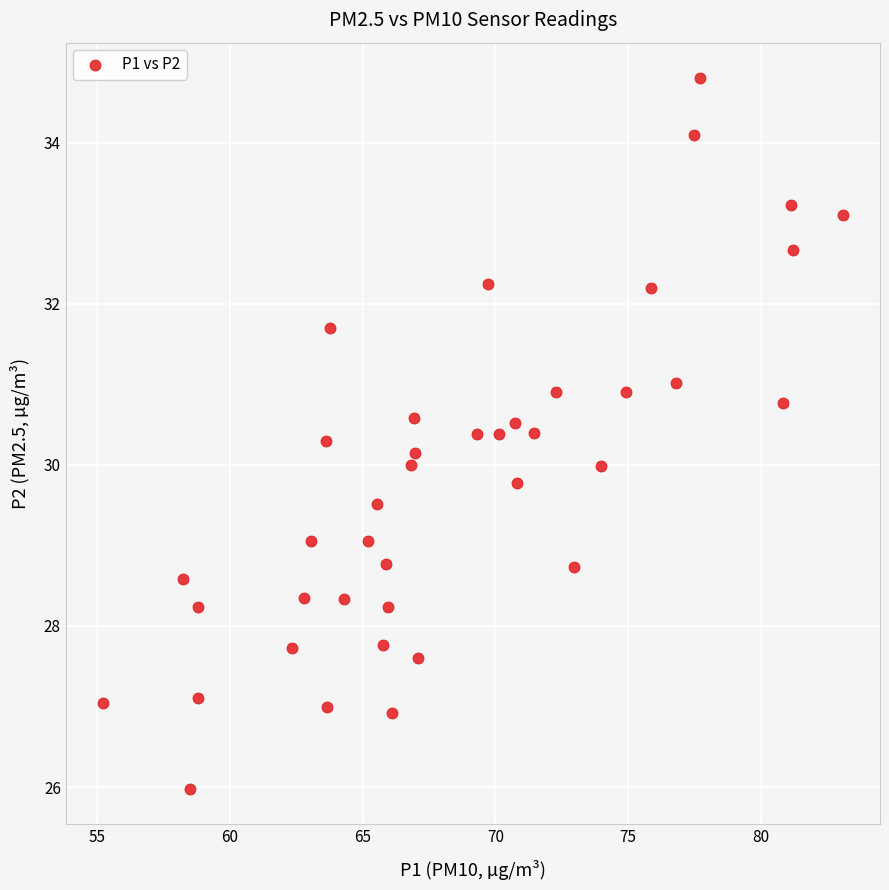

What is the range of Y values (max minus min)?

8.8